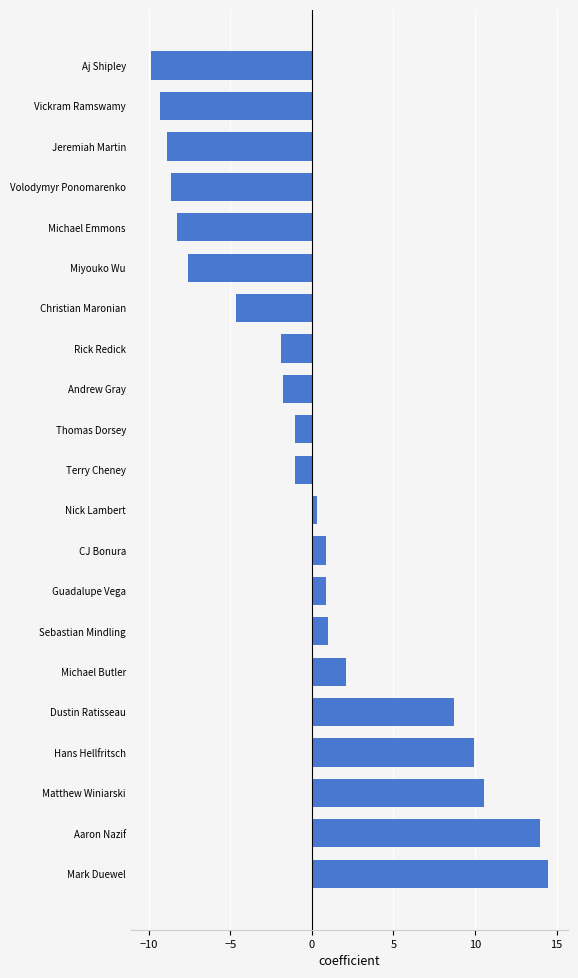

The value at Hans Hellfritsch is 5.3. True or false?

False